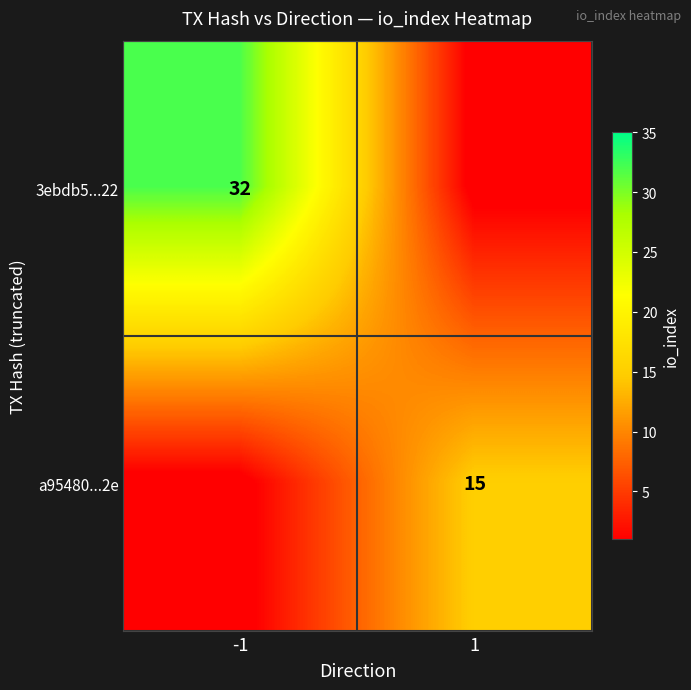

True or false: a95480...2e has a value of 15 at 1.

True